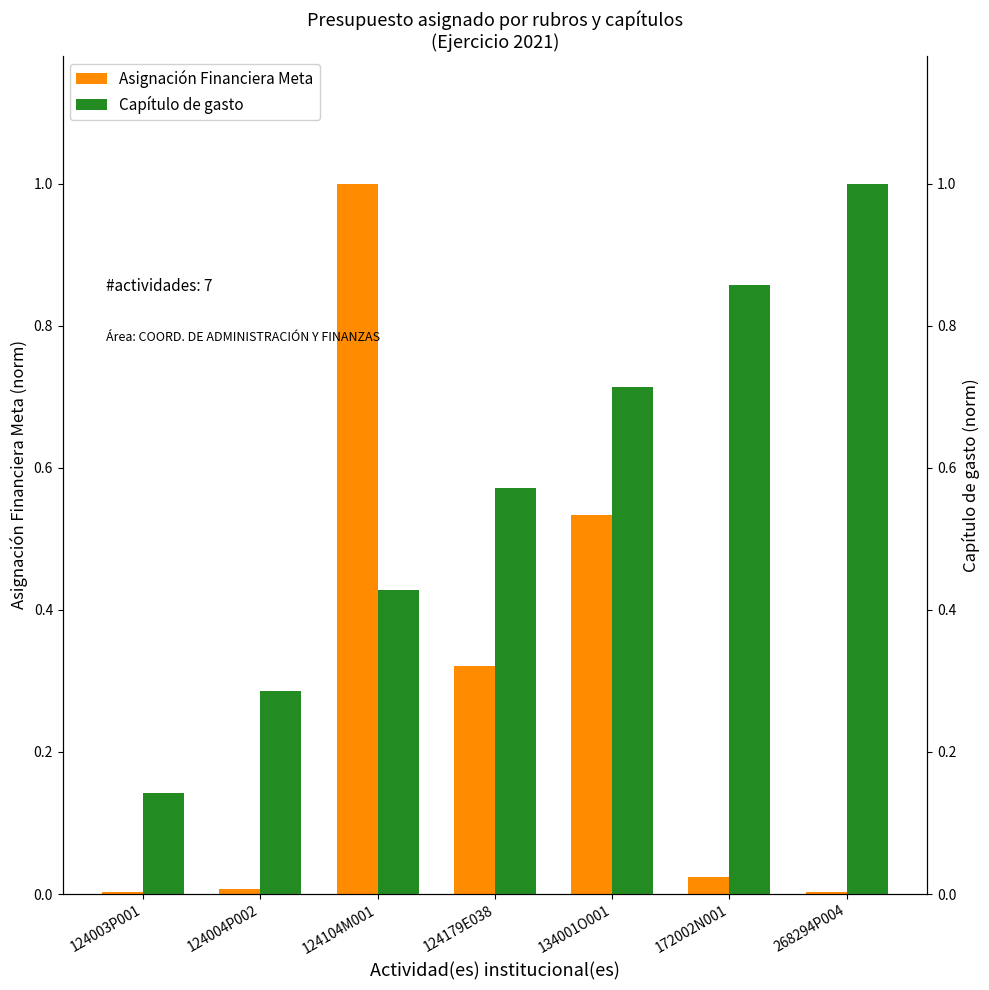

How many distinct data groups are displayed?

2